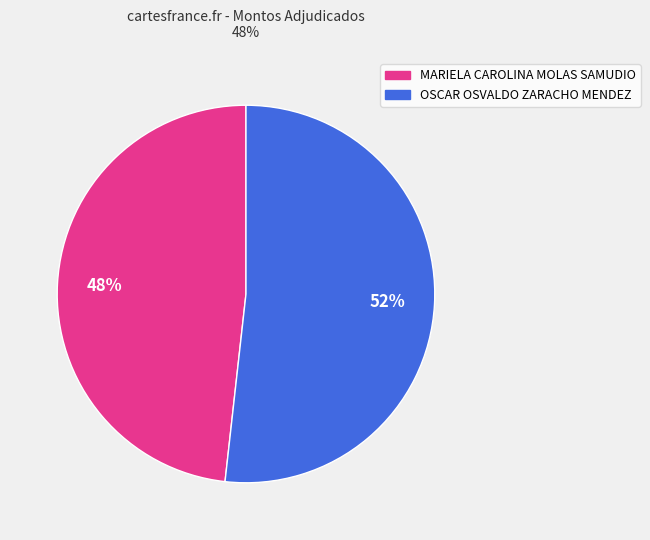

Between OSCAR OSVALDO ZARACHO MENDEZ and MARIELA CAROLINA MOLAS SAMUDIO, which is larger?

OSCAR OSVALDO ZARACHO MENDEZ